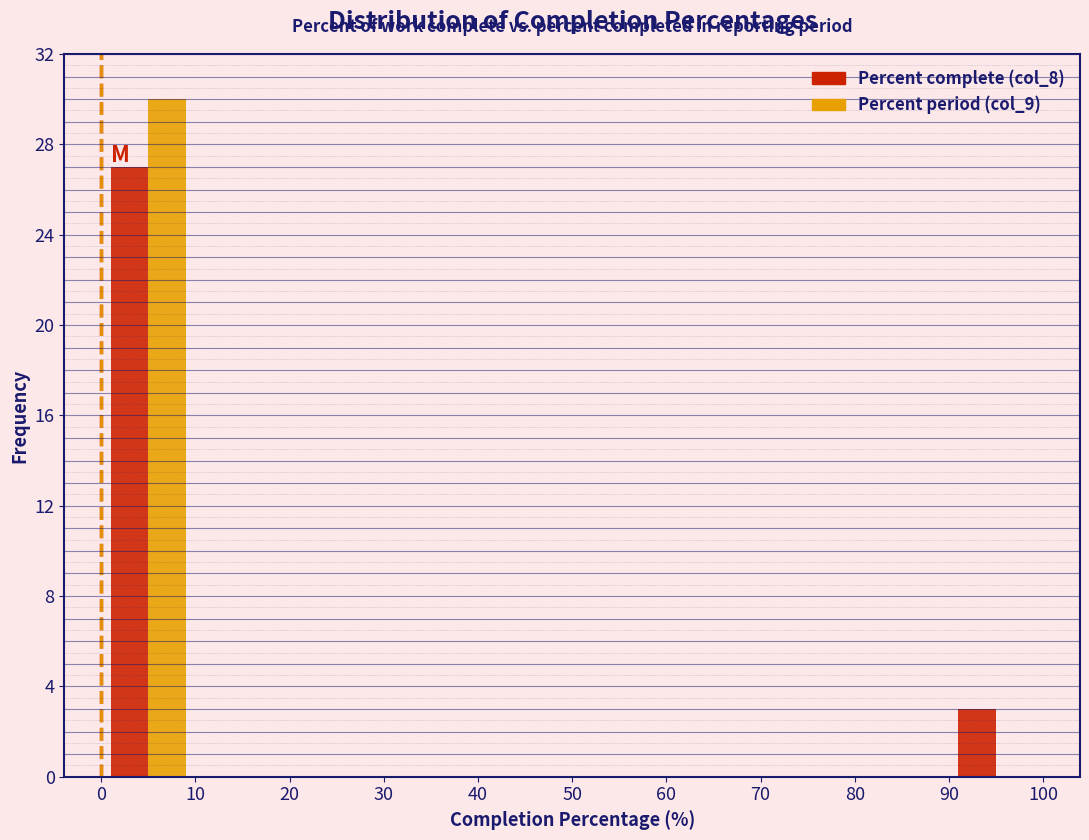

Reading left to right, list every range on the x-axis with the height of the bar of each series over it. The values are not printed on the chart, so give them approximately, as read against the axis.

0 to 10: Percent complete (col_8)=27	Percent period (col_9)=30
10 to 20: Percent complete (col_8)=0	Percent period (col_9)=0
20 to 30: Percent complete (col_8)=0	Percent period (col_9)=0
30 to 40: Percent complete (col_8)=0	Percent period (col_9)=0
40 to 50: Percent complete (col_8)=0	Percent period (col_9)=0
50 to 60: Percent complete (col_8)=0	Percent period (col_9)=0
60 to 70: Percent complete (col_8)=0	Percent period (col_9)=0
70 to 80: Percent complete (col_8)=0	Percent period (col_9)=0
80 to 90: Percent complete (col_8)=0	Percent period (col_9)=0
90 to 100: Percent complete (col_8)=3	Percent period (col_9)=0